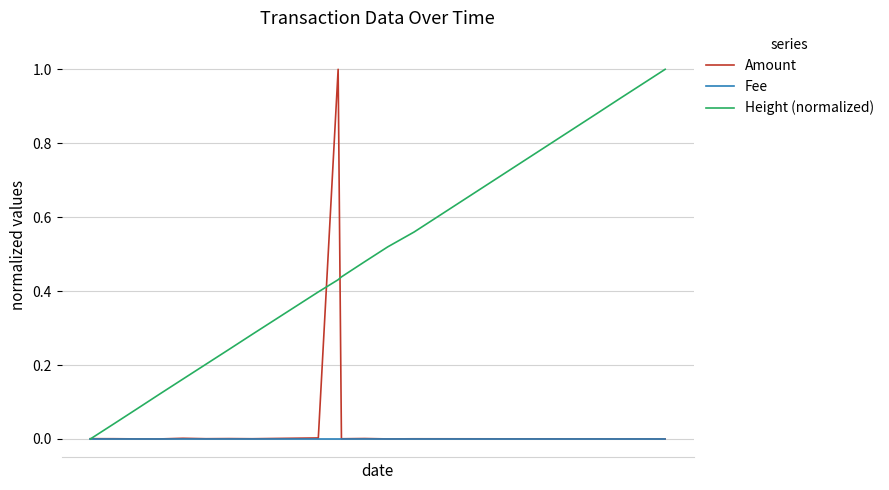

True or false: Amount and Height (normalized) cross at least once.

True